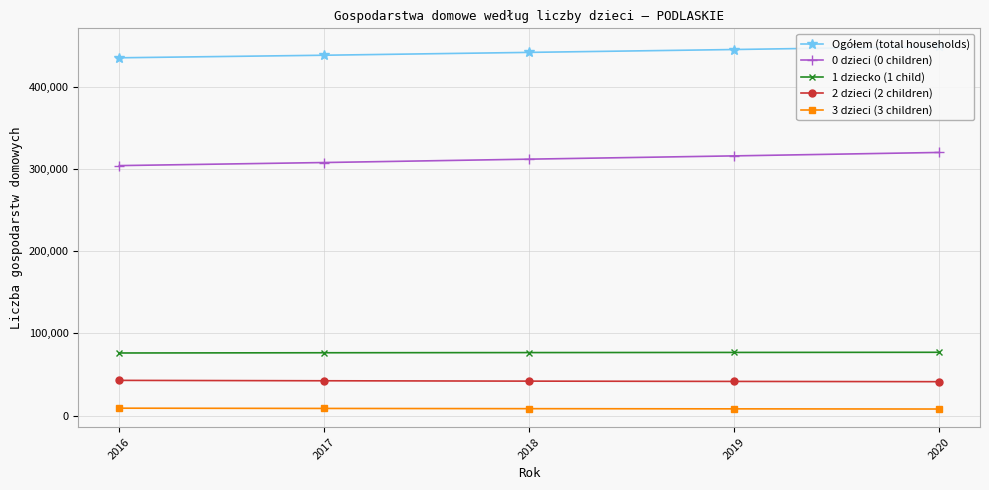

True or false: Ogółem (total households) has more than 2 interior local peaks.

False